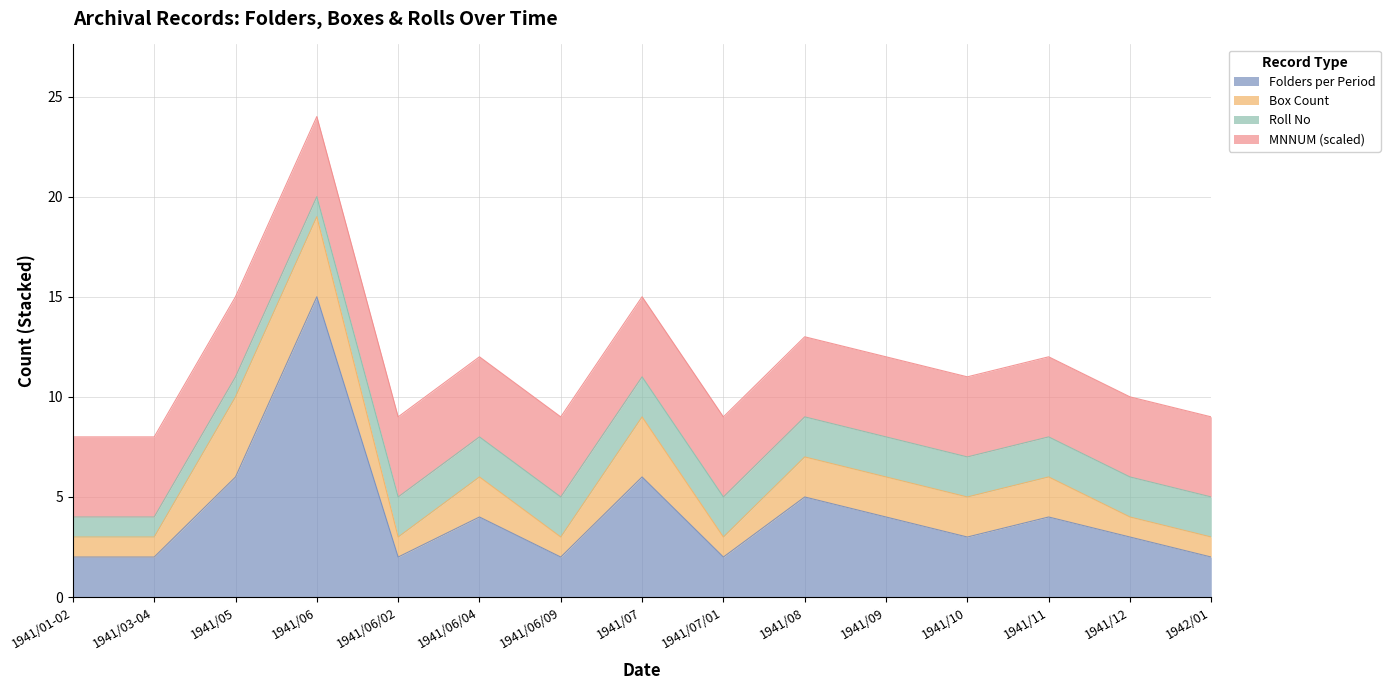

Where is Box Count nearest to the value 2?

1941/06/04